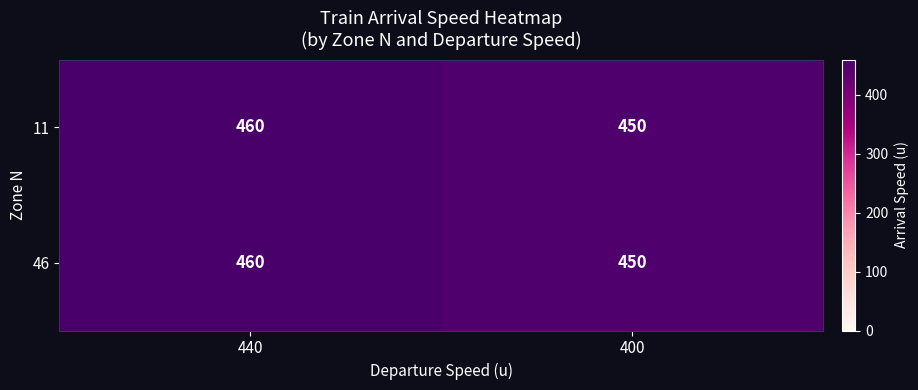

What is the sum of the 46 values at 400 and 440?

910